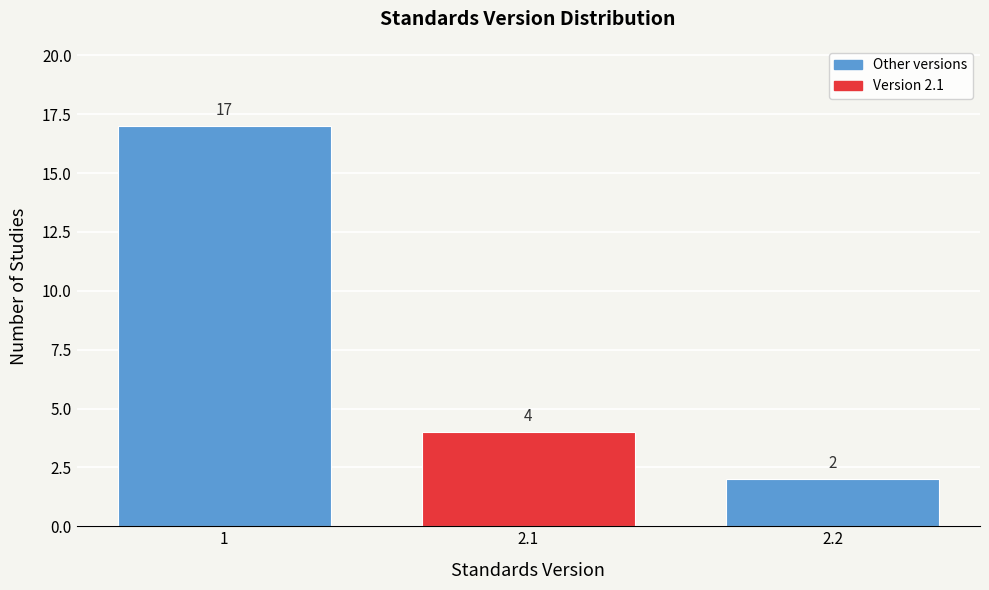

Reading left to right, transcribe all the data shown in this chart.

17	4	2